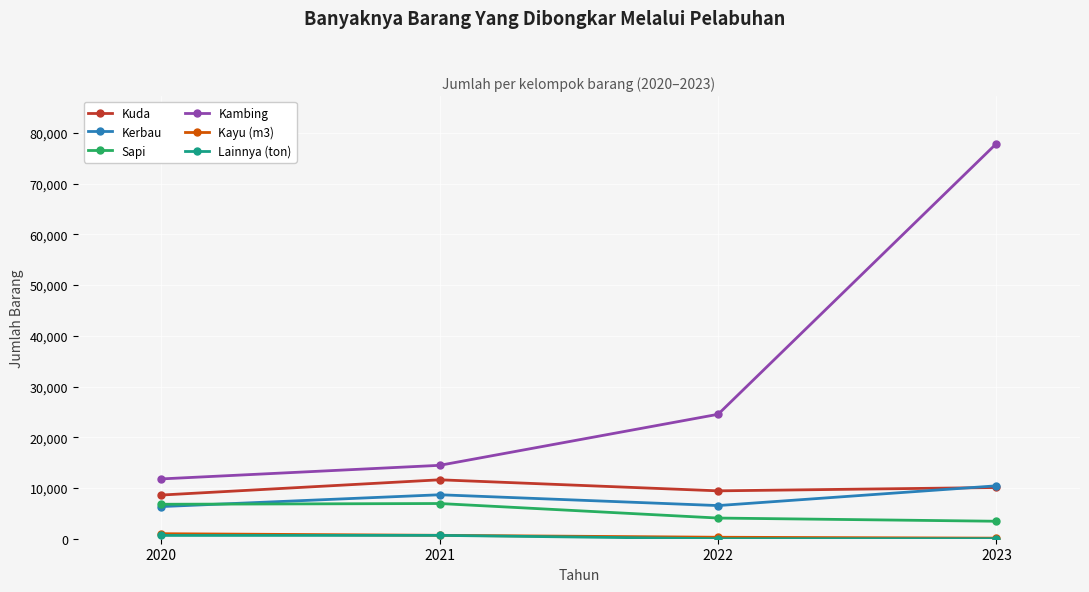

True or false: Kambing and Kayu (m3) intersect in this chart.

False